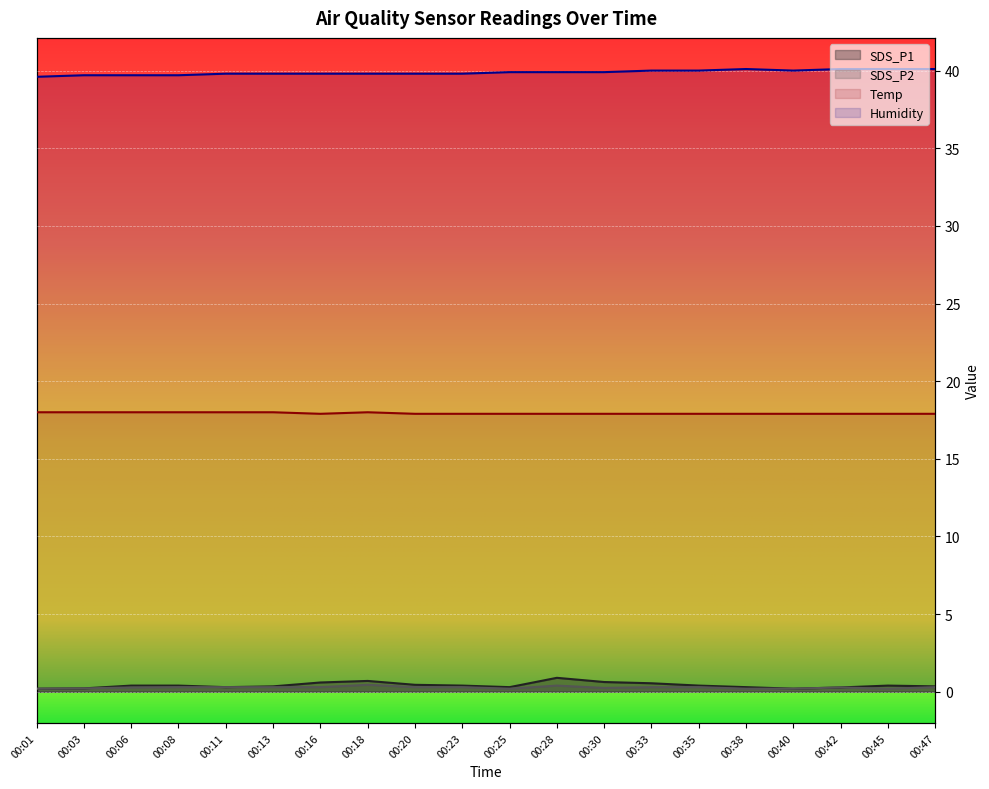

What is the difference between the SDS_P2 values at 00:13 and 00:38?

0.1